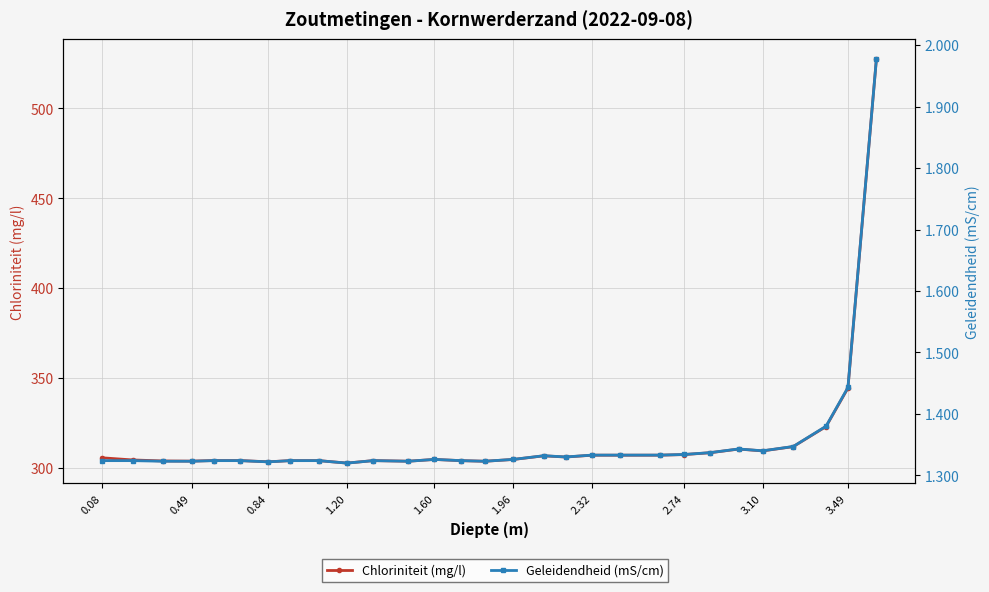

Which has a higher value, 1.60 or 1.96?

1.60